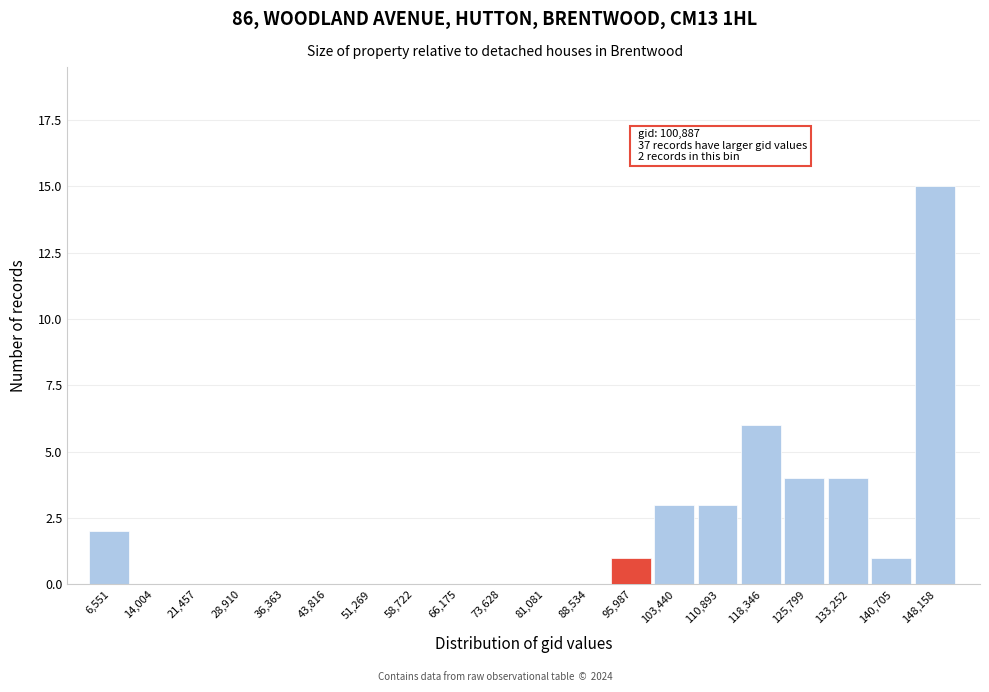

Reading left to right, transcribe all the data shown in this chart.

6,551=2	14,004=0	21,457=0	28,910=0	36,363=0	43,816=0	51,269=0	58,722=0	66,175=0	73,628=0	81,081=0	88,534=0	95,987=1	103,440=3	110,893=3	118,346=6	125,799=4	133,252=4	140,705=1	148,158=15